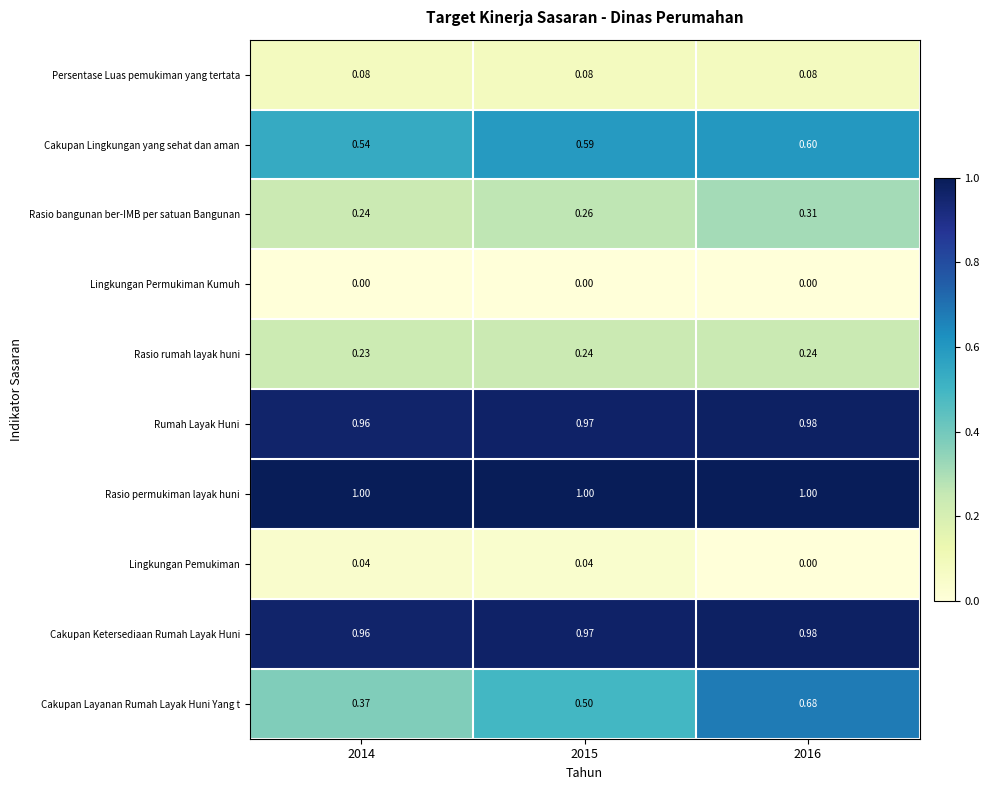

Which series has the largest total across all categories?

Rasio permukiman layak huni